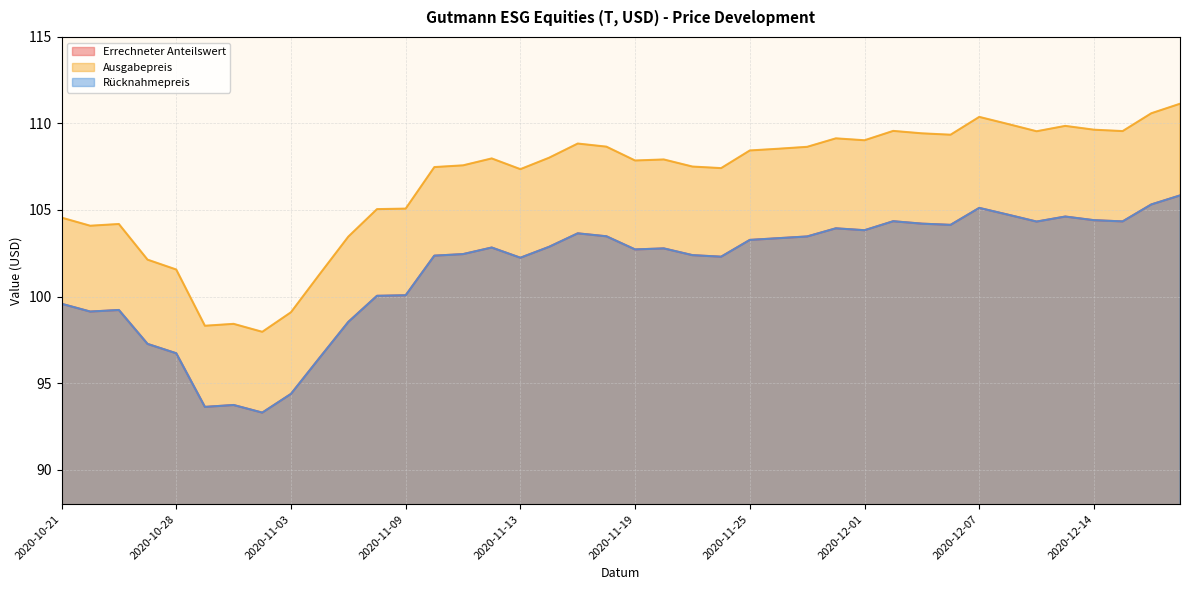

At which label does Ausgabepreis first exceed 107?

2020-11-10